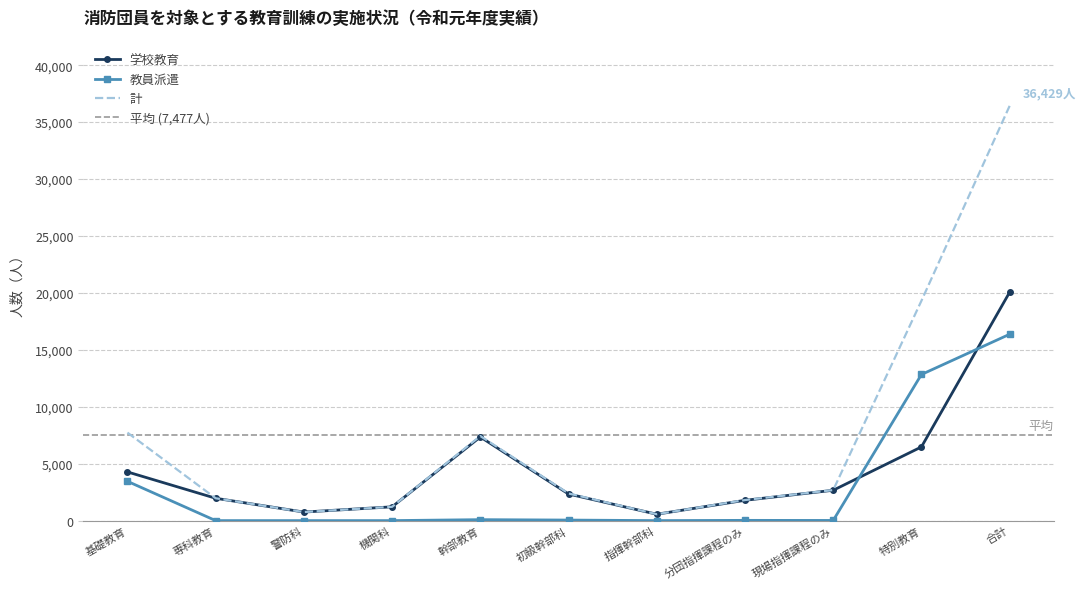

How many lines are shown in the chart?

3